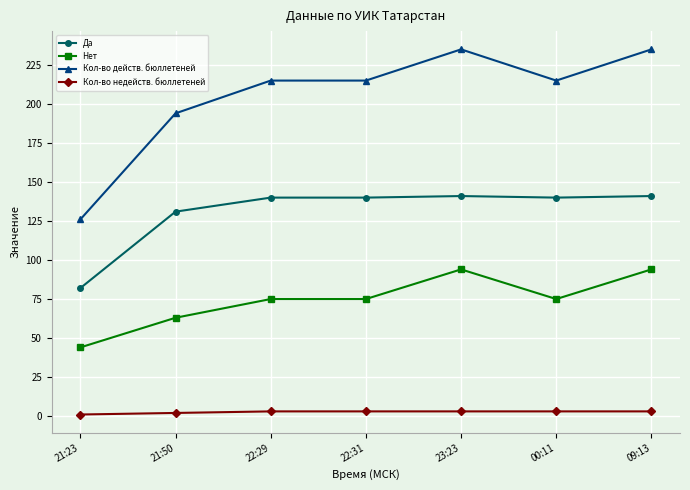

True or false: Кол-во действ. бюллетеней has more than 2 points higher than both neighbors.

False